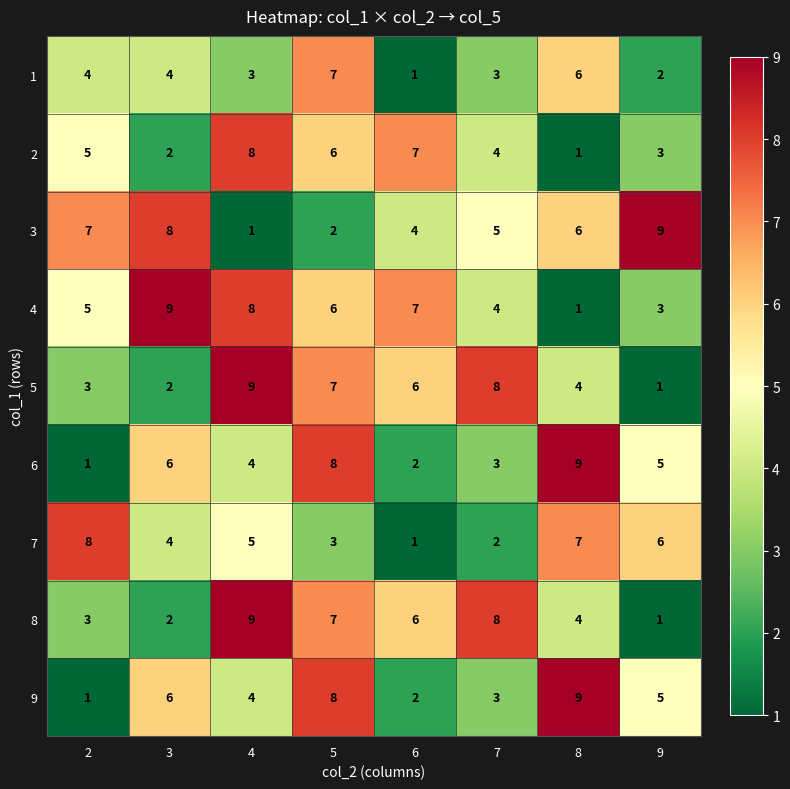

What is the difference between the maximum and minimum values in the 7 series?

7